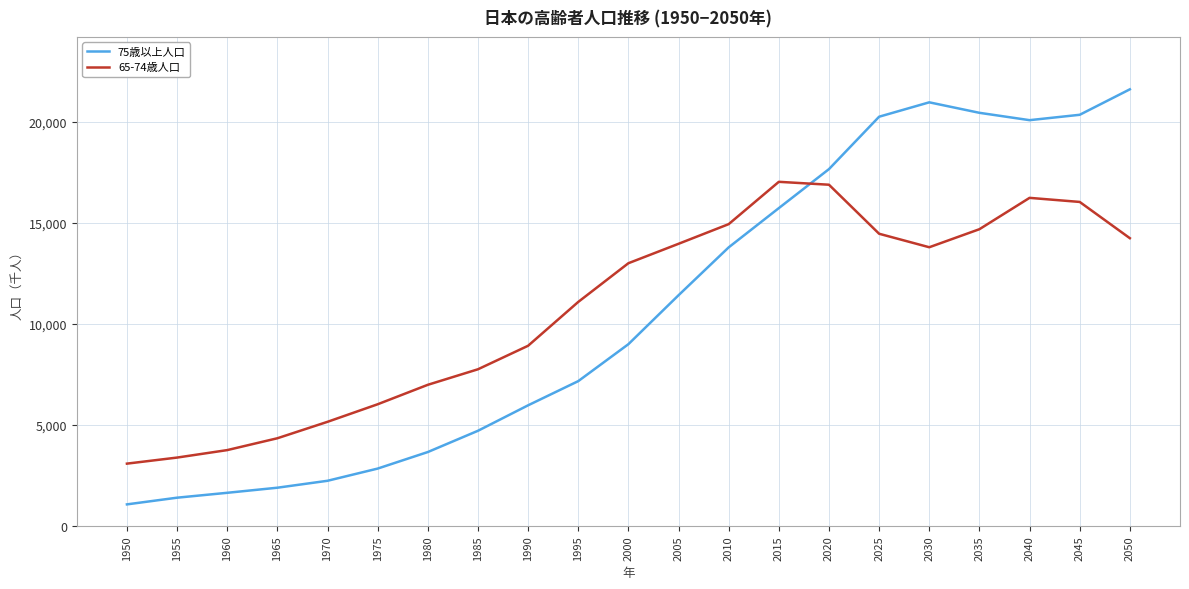

True or false: 65-74歳人口 has more than 0 interior local peaks.

True